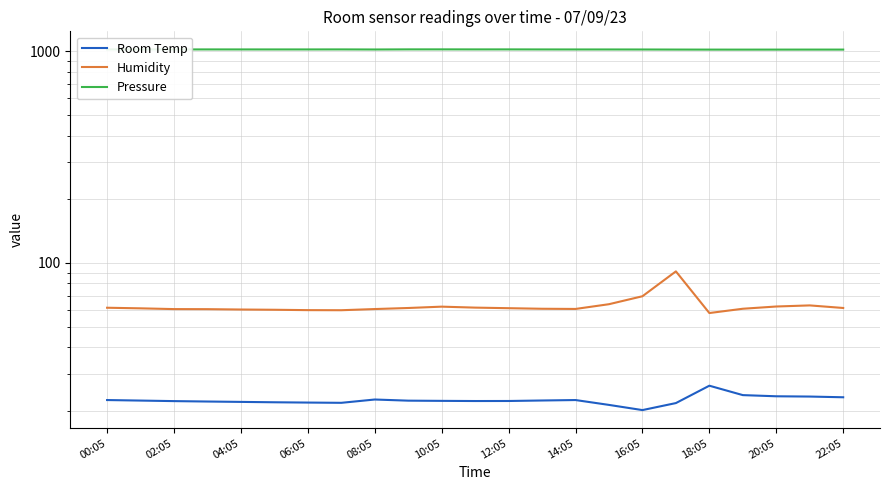

True or false: Humidity and Room Temp cross at least once.

False